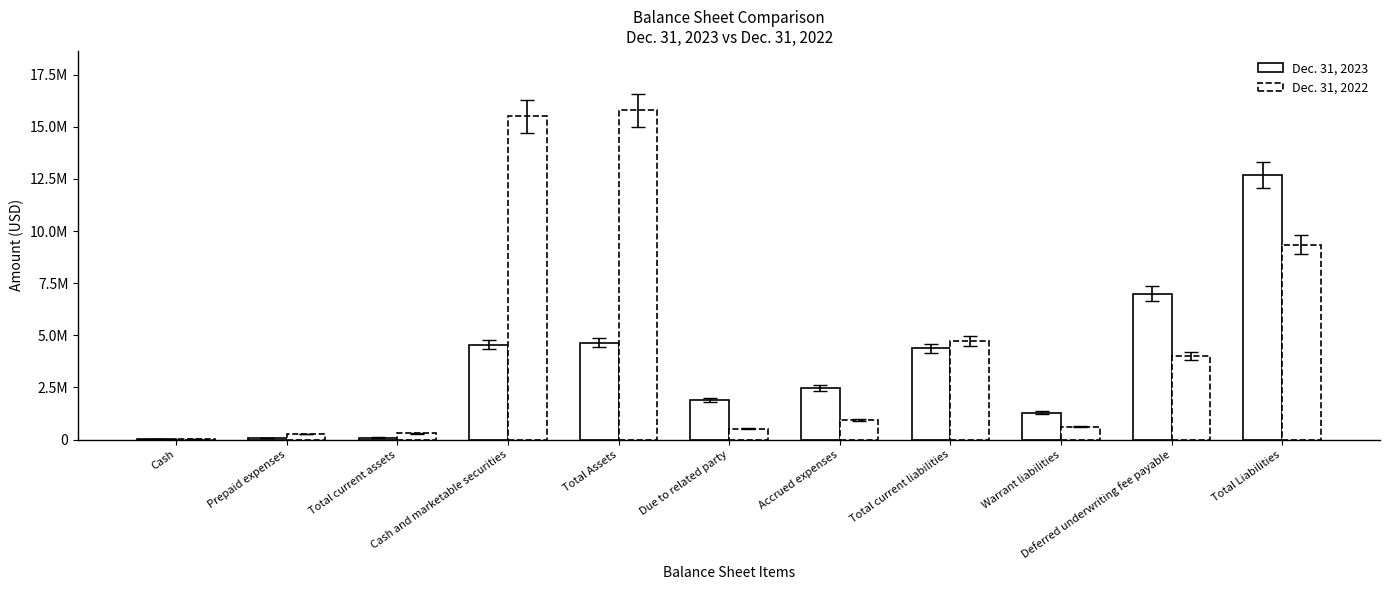

At which category is the sum across all series the highest?

Total Liabilities